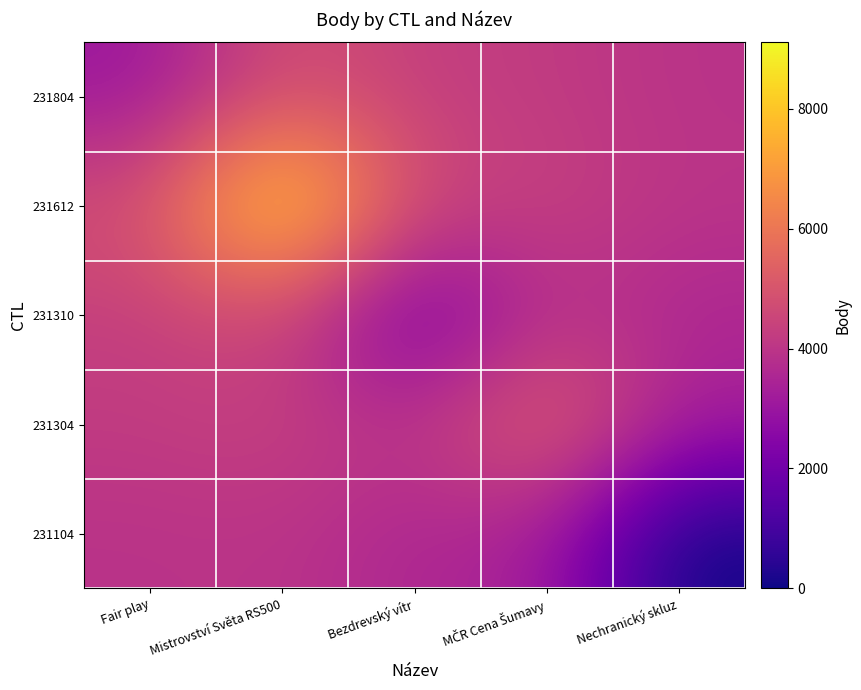

Reading left to right, what are all the values shown in this chart?

231804: Fair play=3024.0	Mistrovství Světa RS500=4836.4	Bezdrevský vítr=4296.8	MČR Cena Šumavy=4197.4	Nechranický skluz=3917.6
231612: Fair play=4836.4	Mistrovství Světa RS500=9111.0	Bezdrevský vítr=4568.6	MČR Cena Šumavy=4375.8	Nechranický skluz=3981.4
231310: Fair play=4296.8	Mistrovství Světa RS500=4568.6	Bezdrevský vítr=1758.0	MČR Cena Šumavy=3905.0	Nechranický skluz=3528.7
231304: Fair play=4197.4	Mistrovství Světa RS500=4375.8	Bezdrevský vítr=3905.0	MČR Cena Šumavy=5695.0	Nechranický skluz=3362.3
231104: Fair play=3917.6	Mistrovství Světa RS500=3981.4	Bezdrevský vítr=3528.7	MČR Cena Šumavy=3362.3	Nechranický skluz=0.0